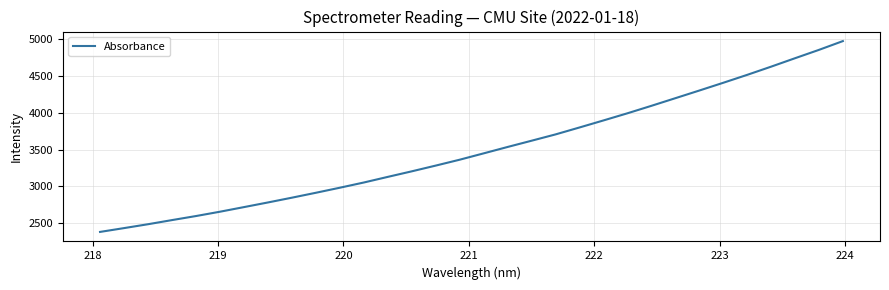

What is the maximum value shown in the chart?

4966.1